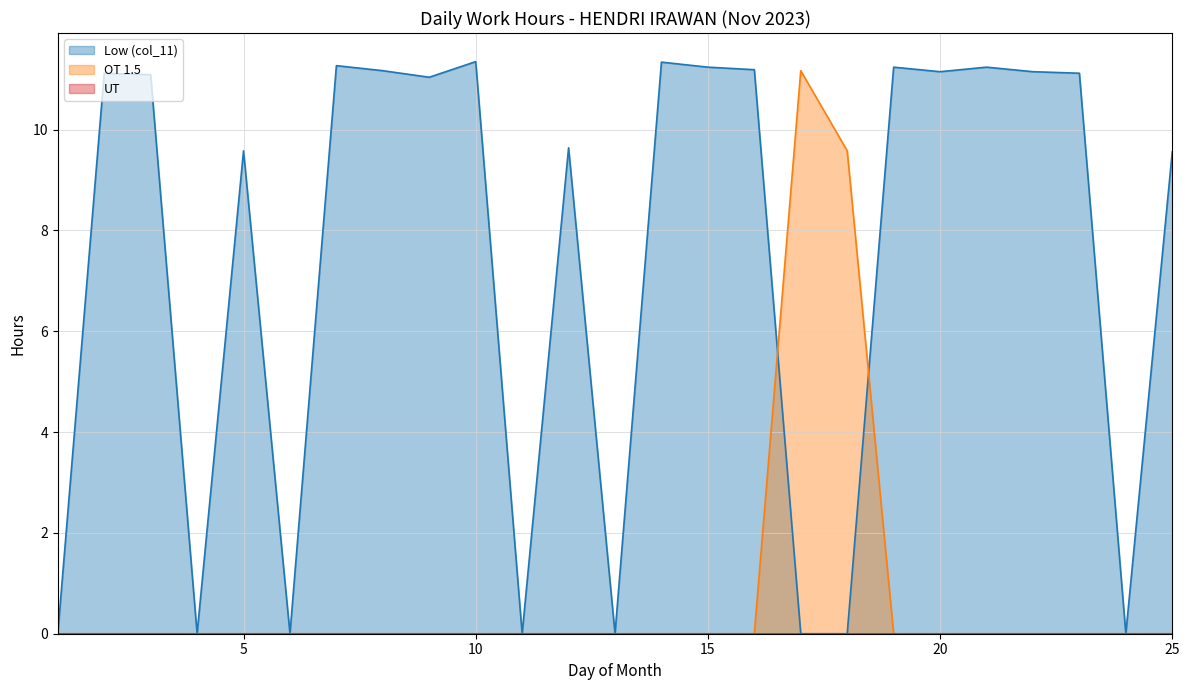

Reading left to right, list all the values displayed in this chart.

Low (col_11): 1=0.0	2=11.1	3=11.1	4=0.0	5=9.6	6=0.0	7=11.3	8=11.2	9=11.0	10=11.3	11=0.0	12=9.6	13=0.0	14=11.3	15=11.2	16=11.2	17=0.0	18=0.0	19=11.2	20=11.2	21=11.2	22=11.2	23=11.1	24=0.0	25=9.6
OT 1.5: 1=0.0	2=0.0	3=0.0	4=0.0	5=0.0	6=0.0	7=0.0	8=0.0	9=0.0	10=0.0	11=0.0	12=0.0	13=0.0	14=0.0	15=0.0	16=0.0	17=11.2	18=9.6	19=0.0	20=0.0	21=0.0	22=0.0	23=0.0	24=0.0	25=0.0